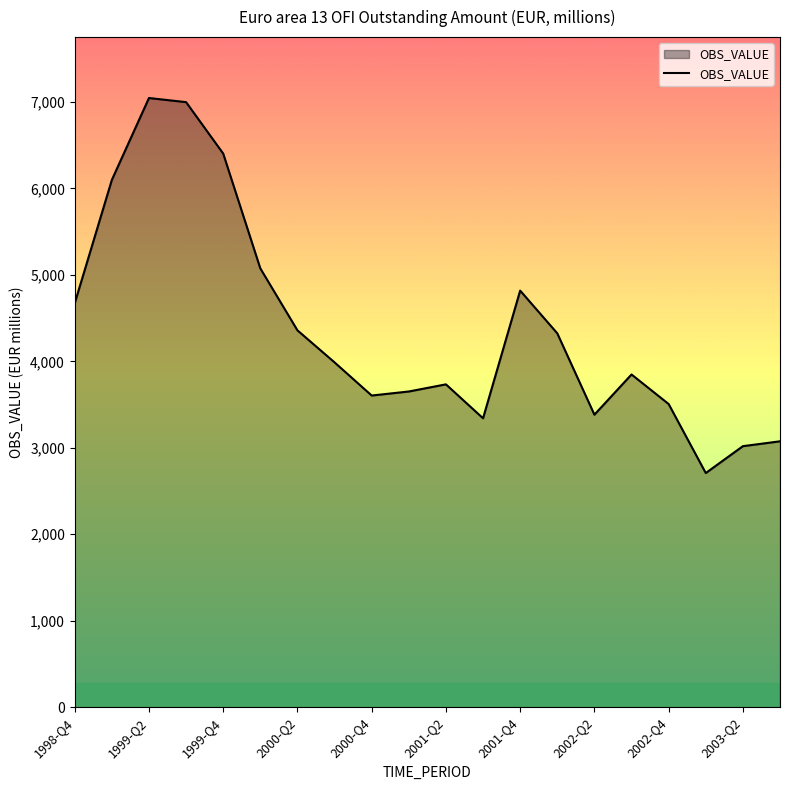

What is the smallest value displayed?

2707.6